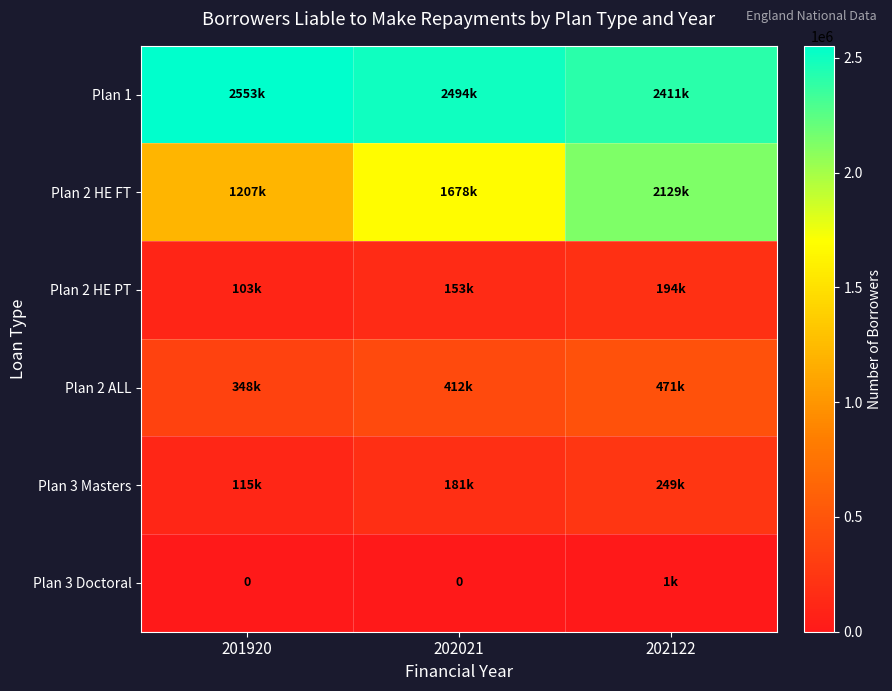

At which label is Plan 2 HE FT closest to 1668000?

202021